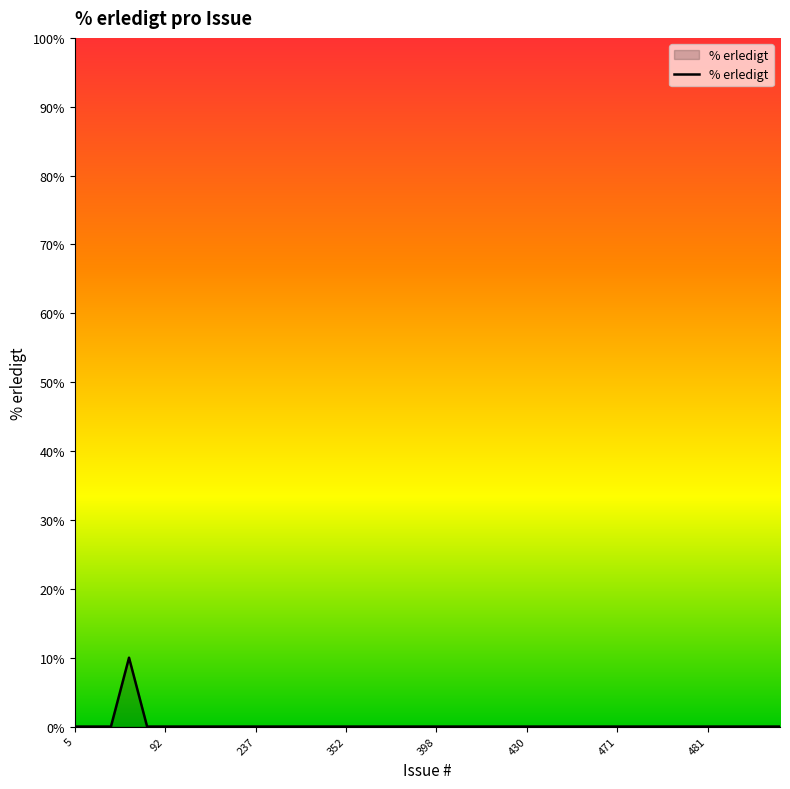

What is the maximum value shown in the chart?

10